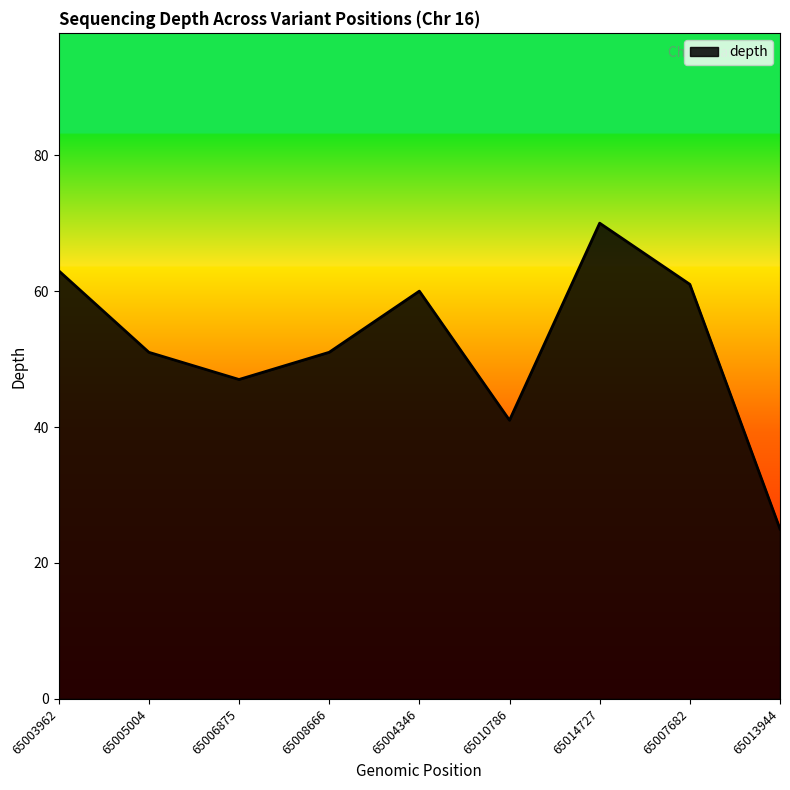

What is the ratio of the value at 65007682 to the value at 65006875?

1.3